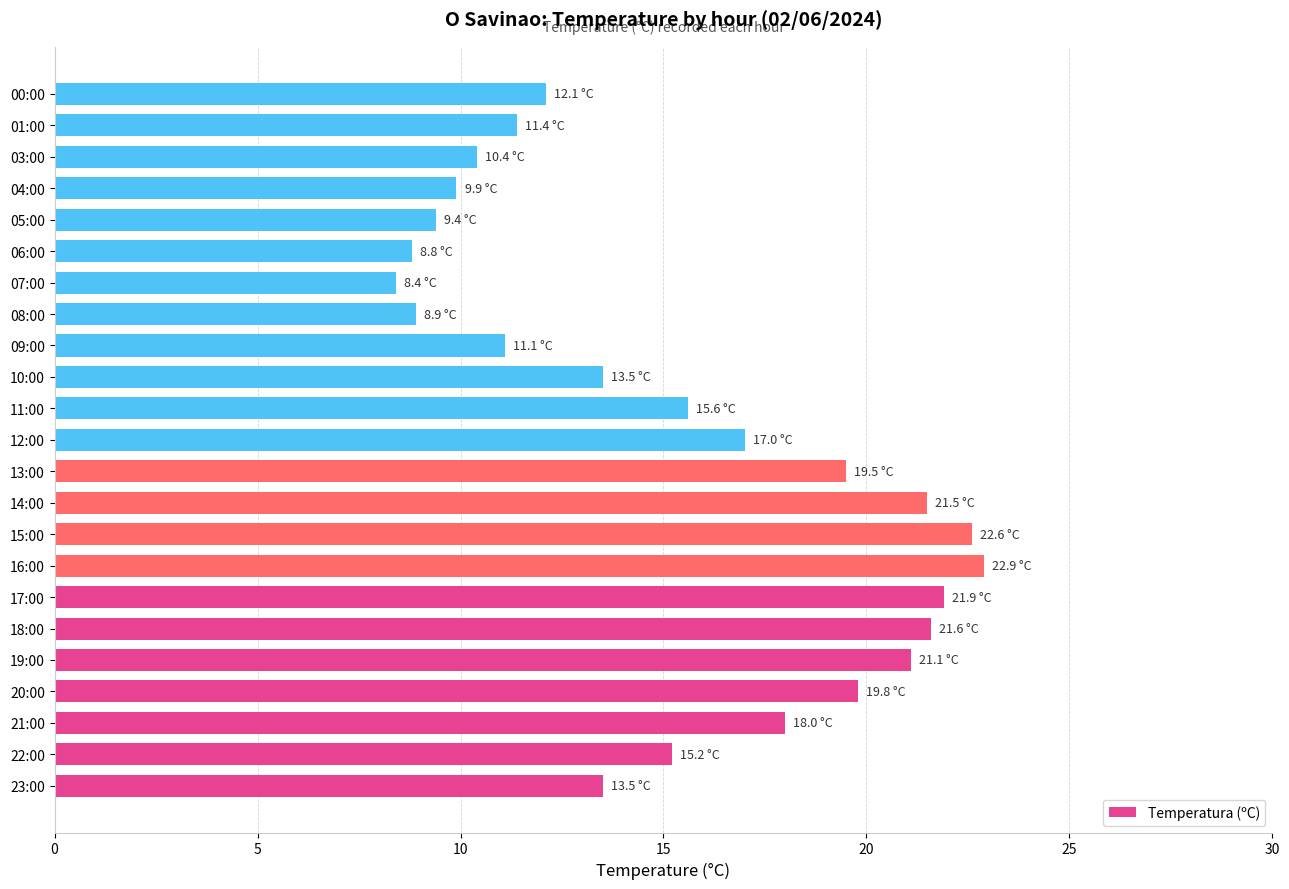

Is it true that the value at 22:00 is 15.2?

True